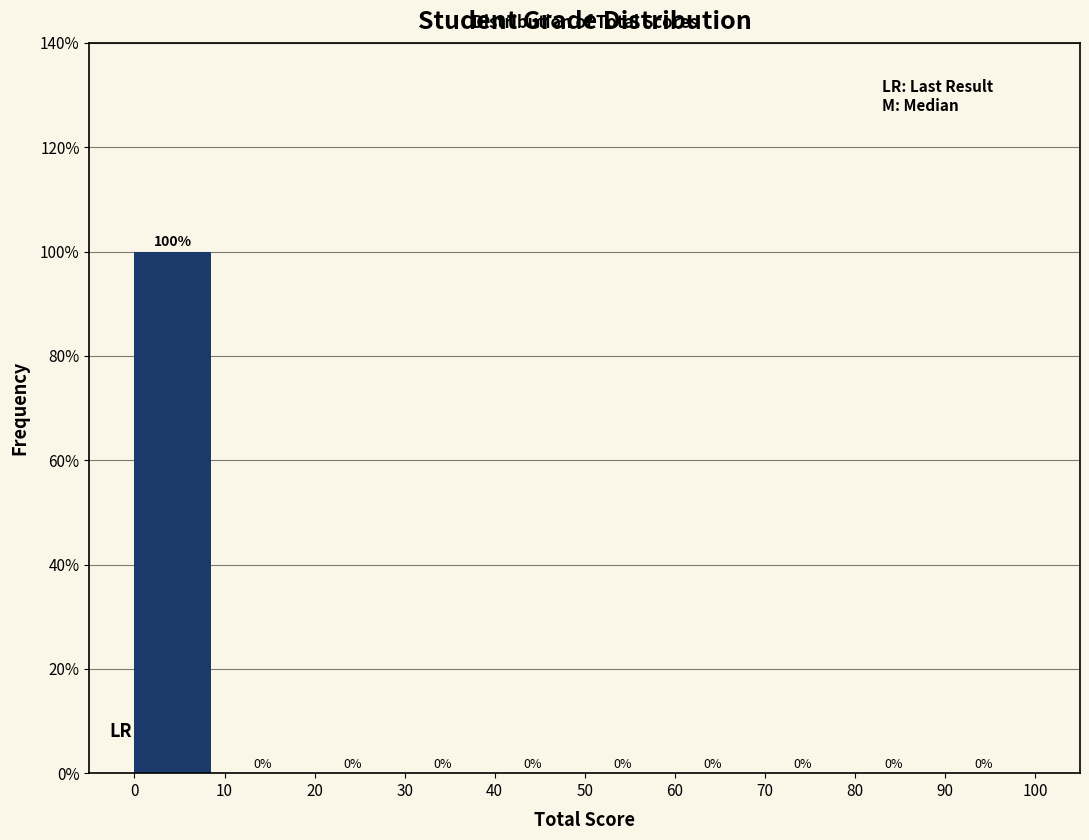

Reading left to right, list every bar in this chart as the range it spans on the x-axis followed by its height.

0 to 10: 100
10 to 20: 0
20 to 30: 0
30 to 40: 0
40 to 50: 0
50 to 60: 0
60 to 70: 0
70 to 80: 0
80 to 90: 0
90 to 100: 0